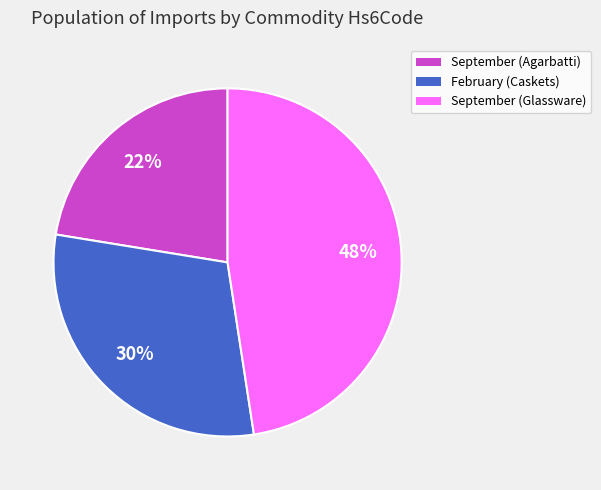

Does any single category account for the majority?

No